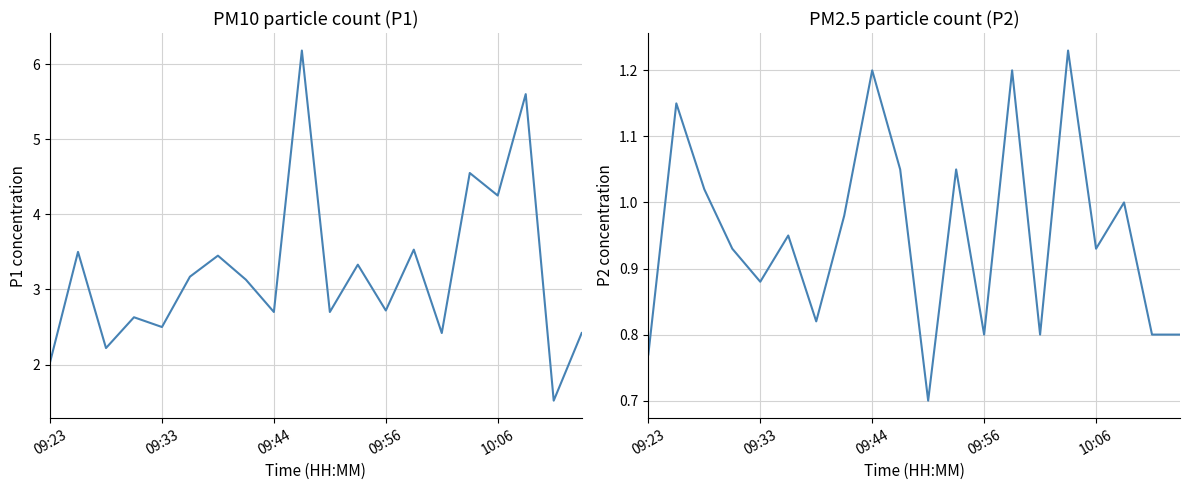

At which category is the sum across all series the highest?

9